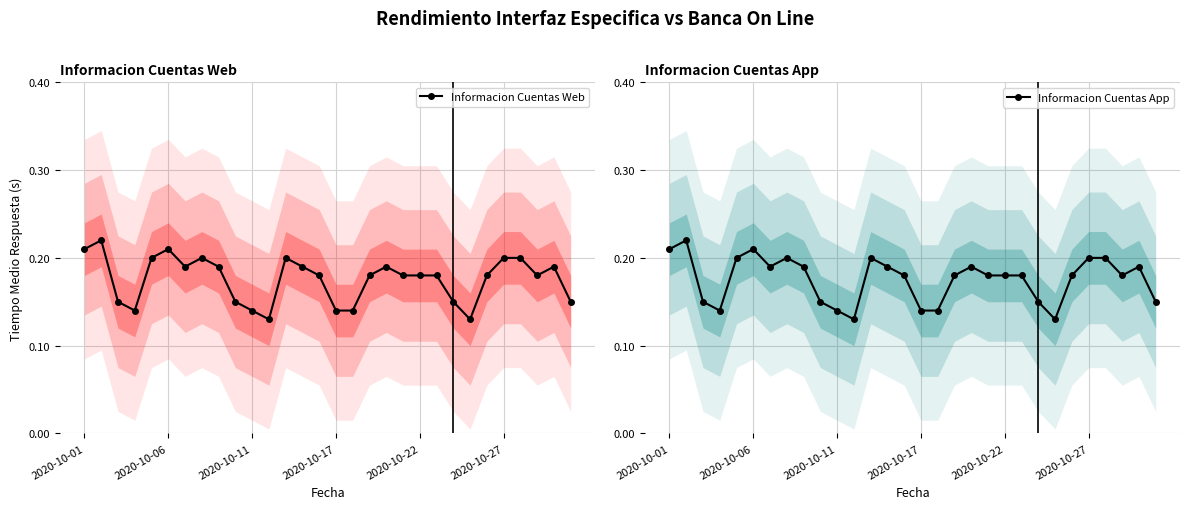

What is the average value of the Informacion Cuentas App series?

0.2